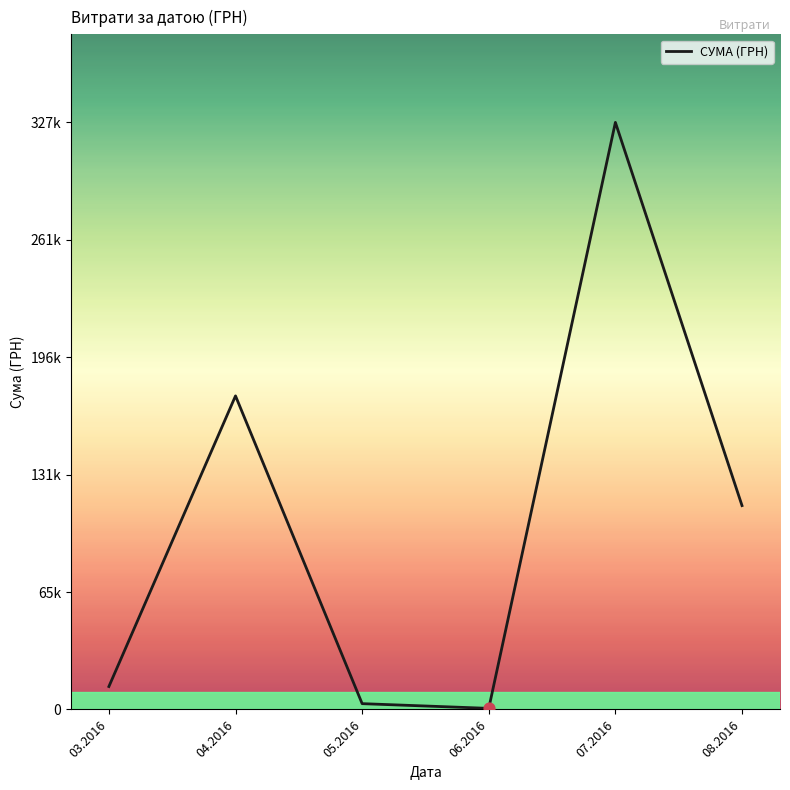

What is the change in value from 03.2016 to 06.2016?

-12146.9